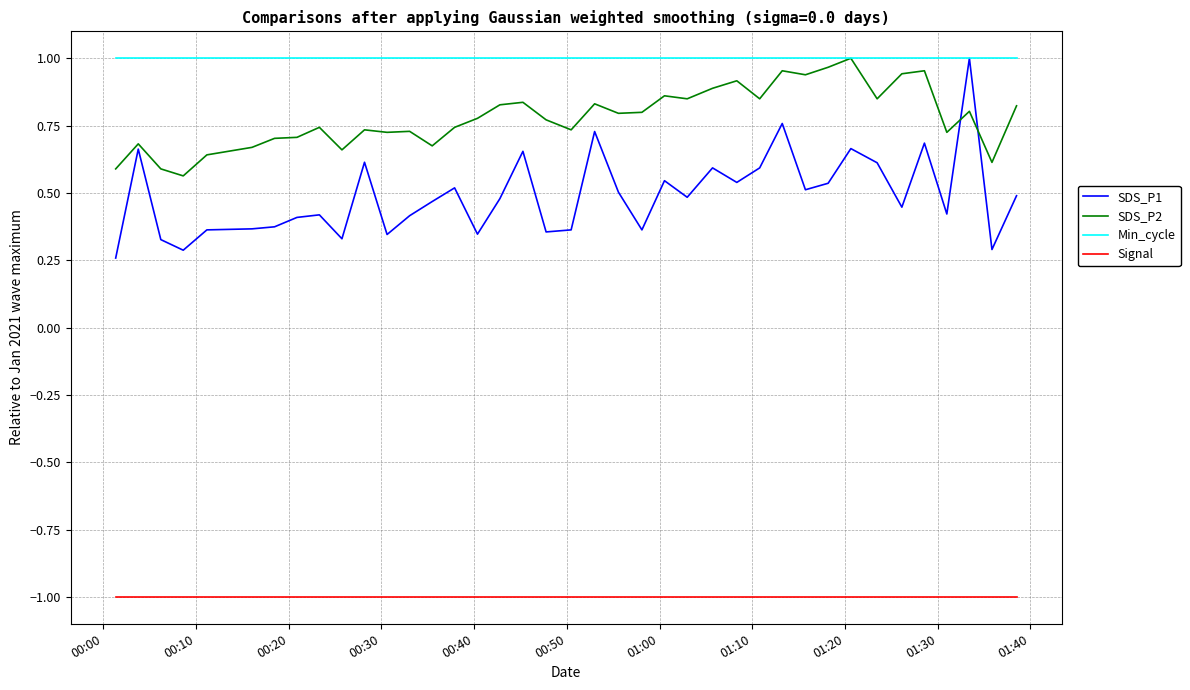

True or false: Signal and SDS_P2 cross at least once.

False